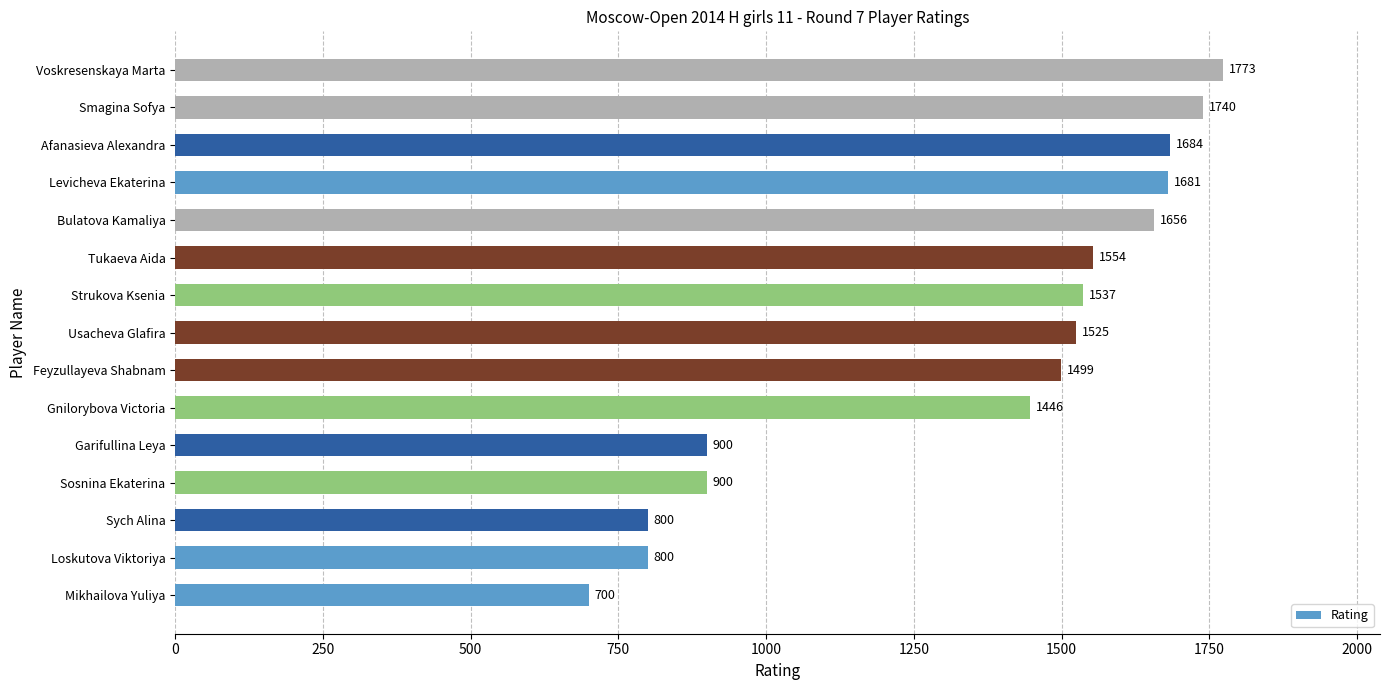

What value does the data have at Bulatova Kamaliya, to the nearest 100?

1700